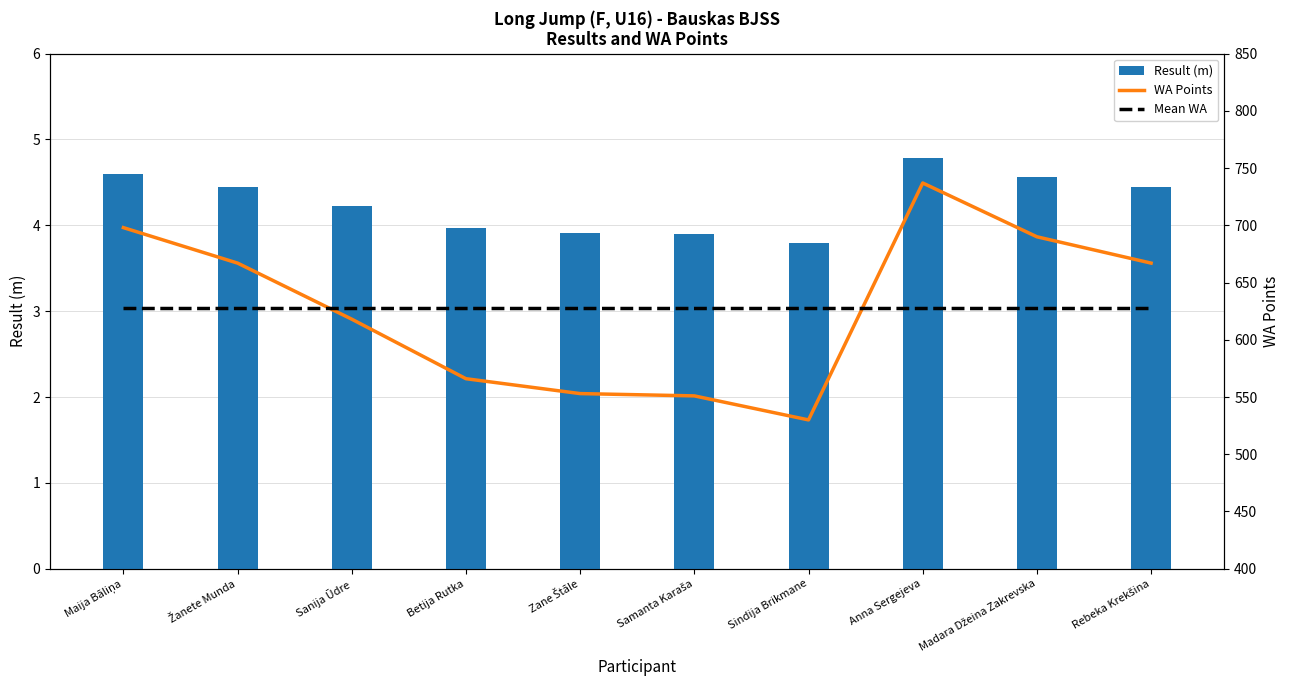

Are the bars grouped side by side (vs. stacked)?

Yes